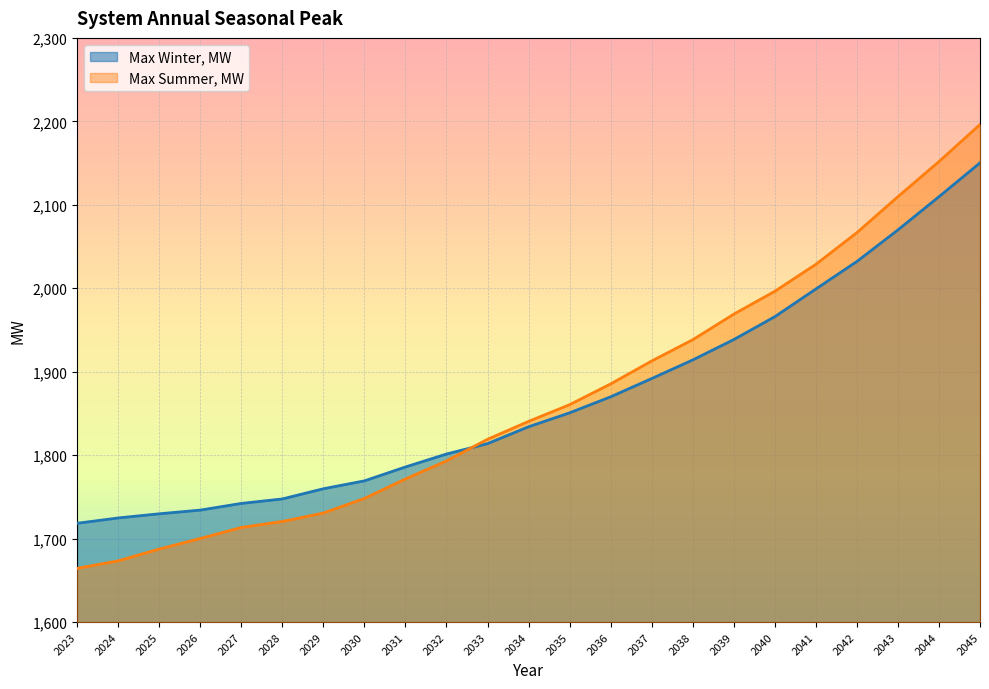

Does the chart display data point markers on the line(s)?

No